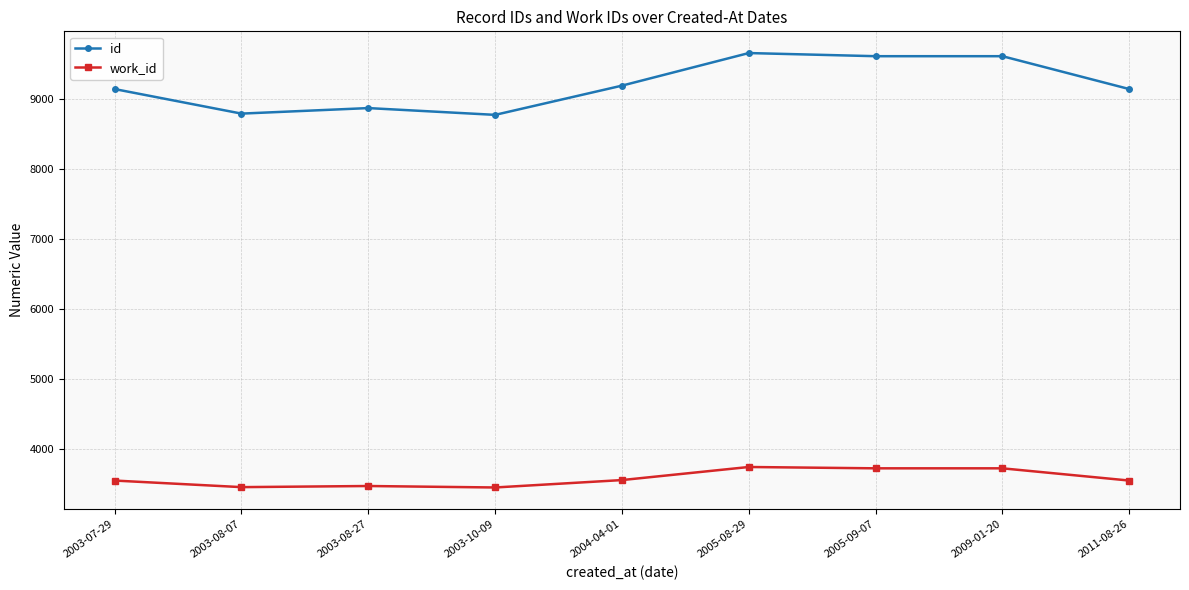

What is the maximum value shown in the chart?

9660